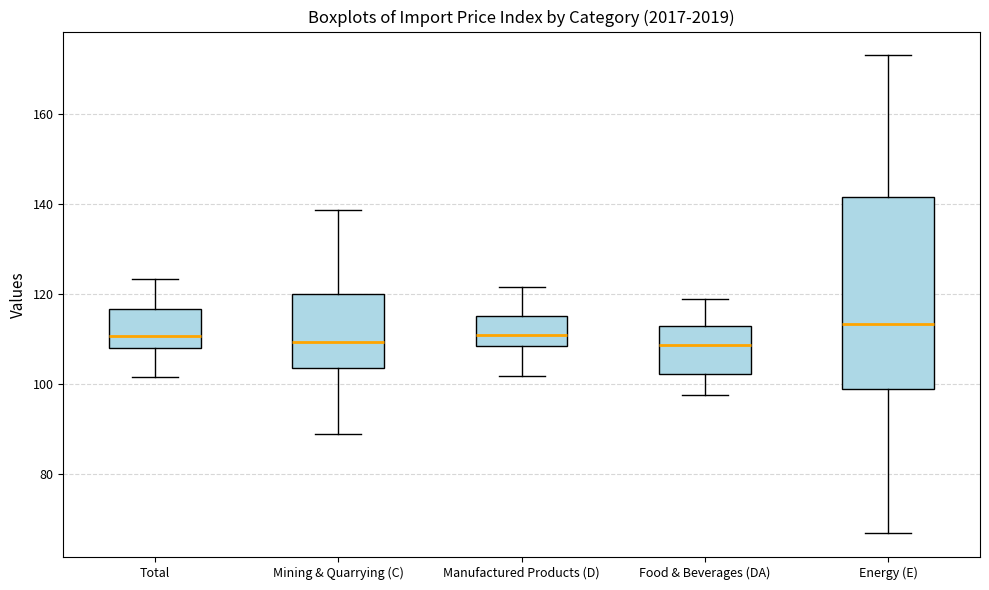

Which box is the tallest, from its lower edge to its upper edge?

Energy (E)